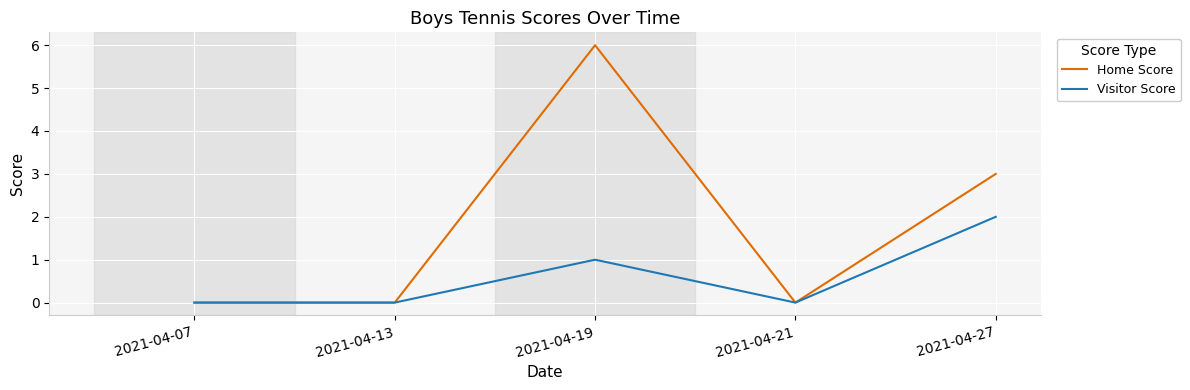

What is the average value of the Home Score series?

2